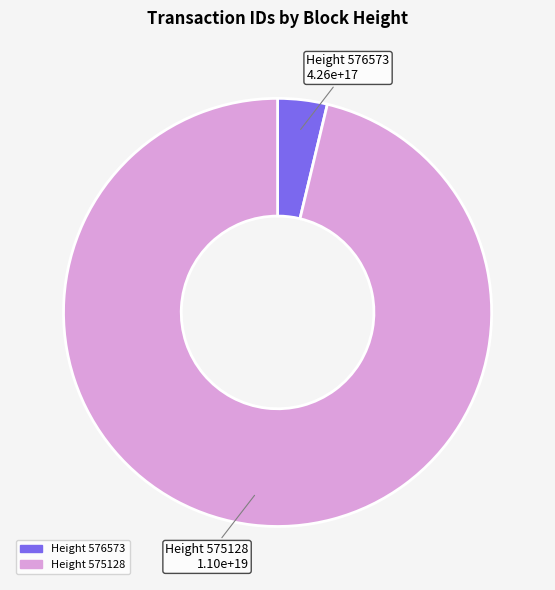

Is there a majority slice in this chart?

Yes